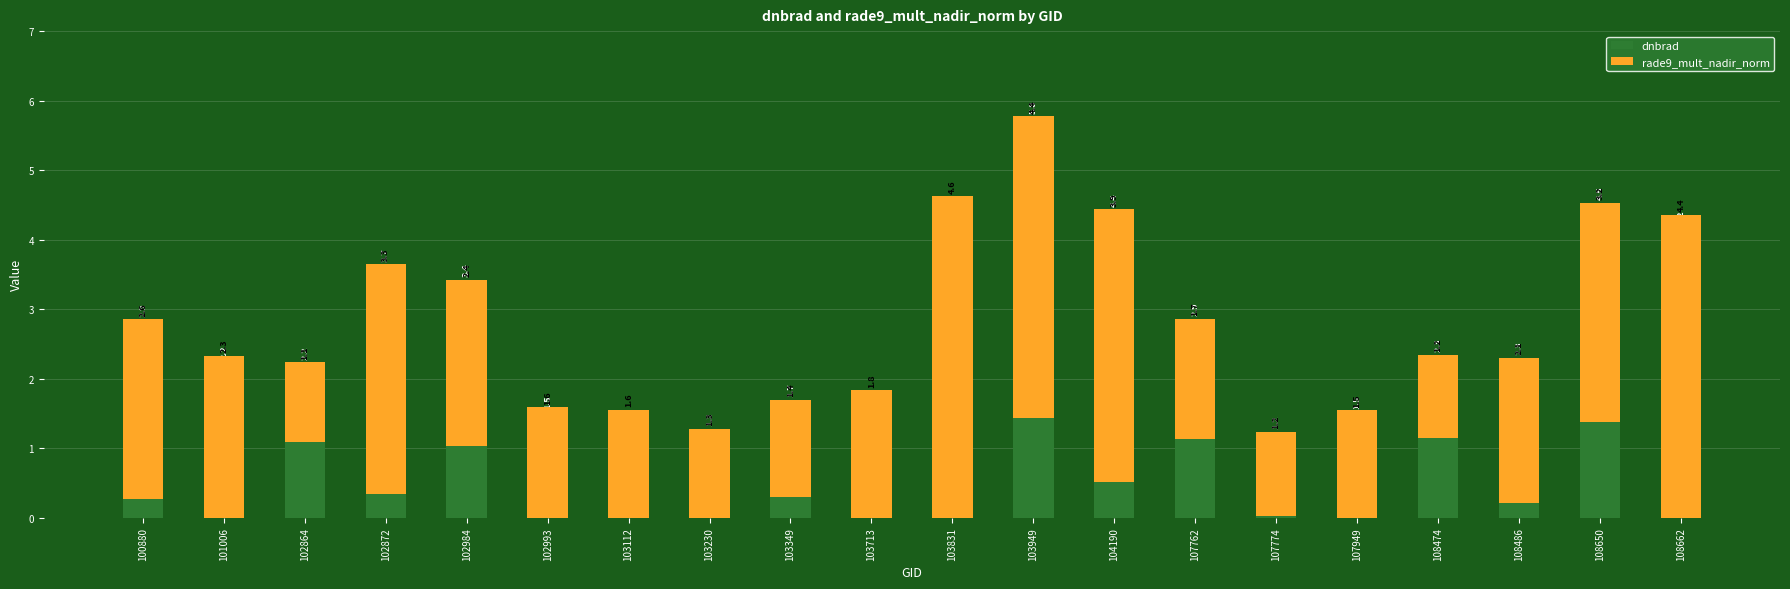

What are all the series names shown in the legend?

dnbrad, rade9_mult_nadir_norm